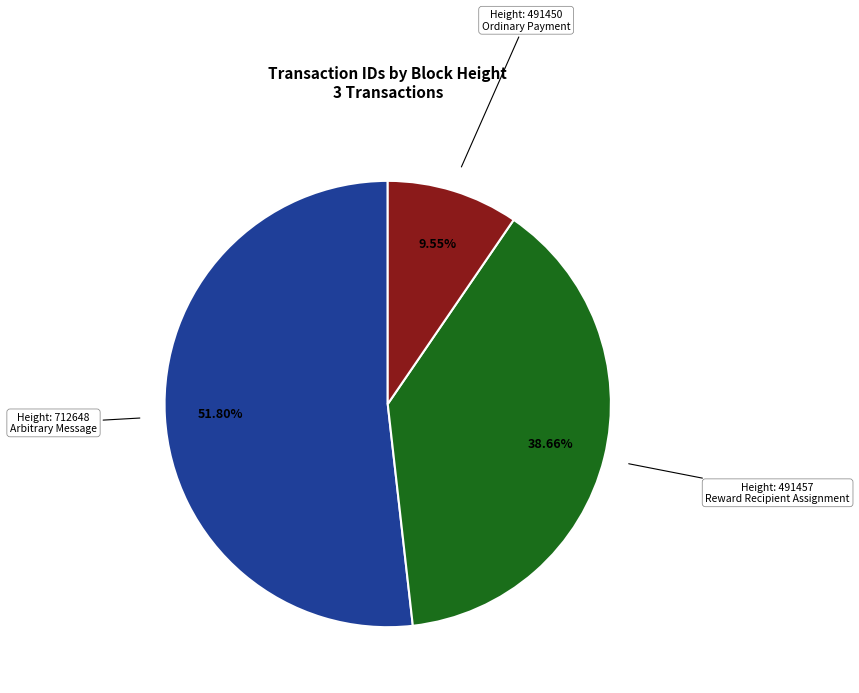

Rank the categories by value from lowest to highest.

Height: 491450 Ordinary Payment, Height: 491457 Reward Recipient Assignment, Height: 712648 Arbitrary Message